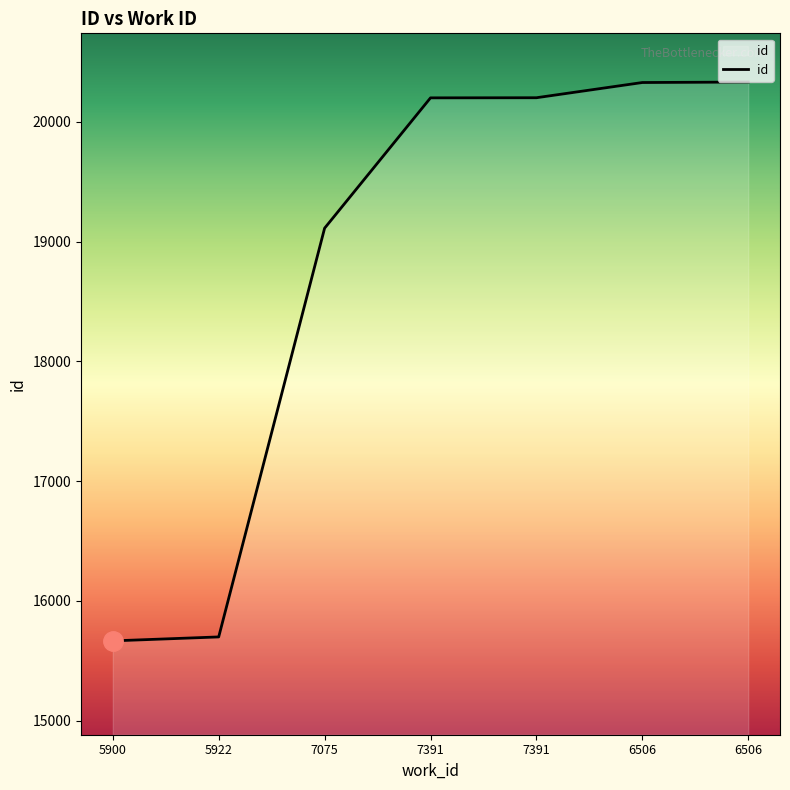

Count the number of categories in the chart.

7